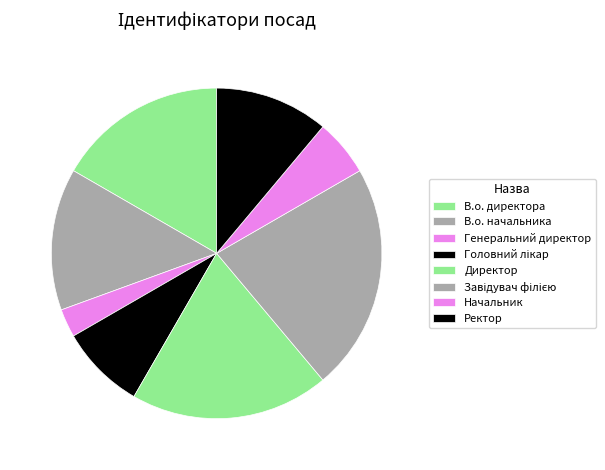

What is the largest slice in the pie chart?

Завідувач філією